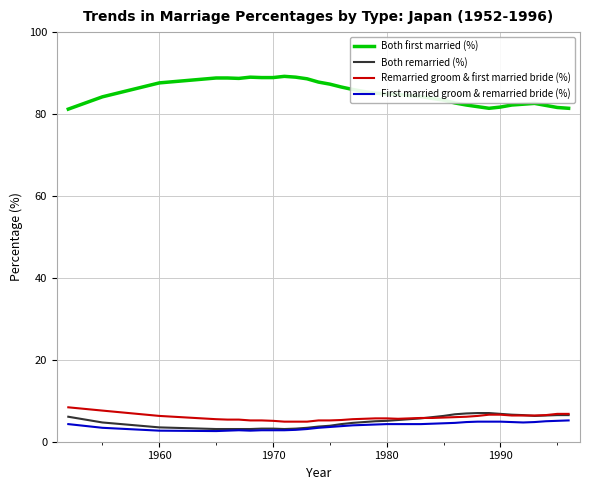

Which series has the widest spread of values?

Both first married (%)